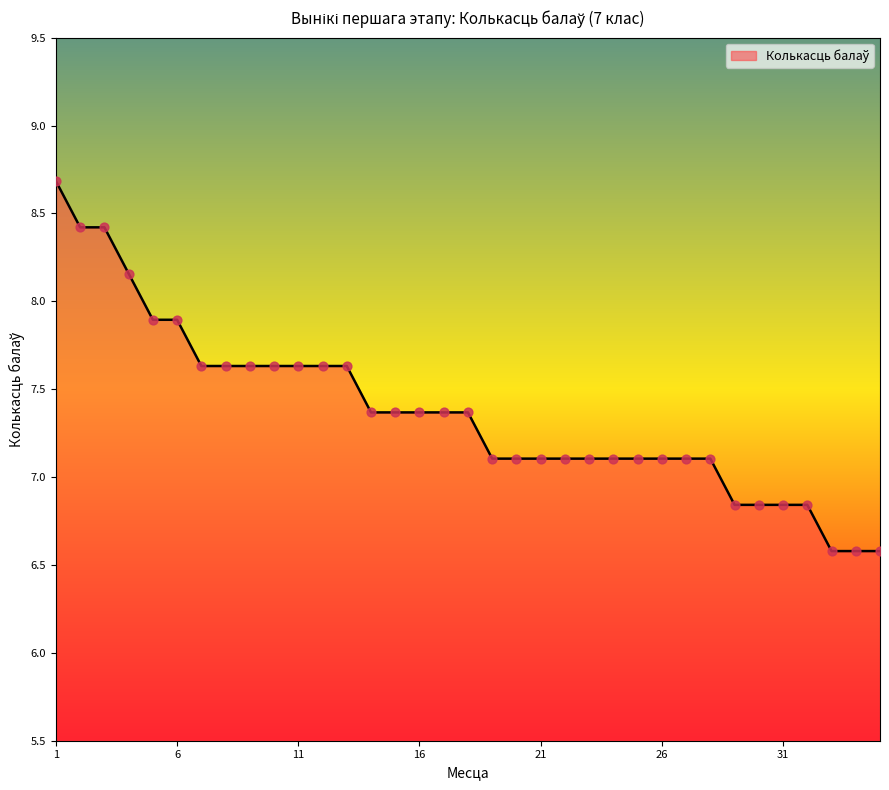

What is the greatest value displayed?

8.7